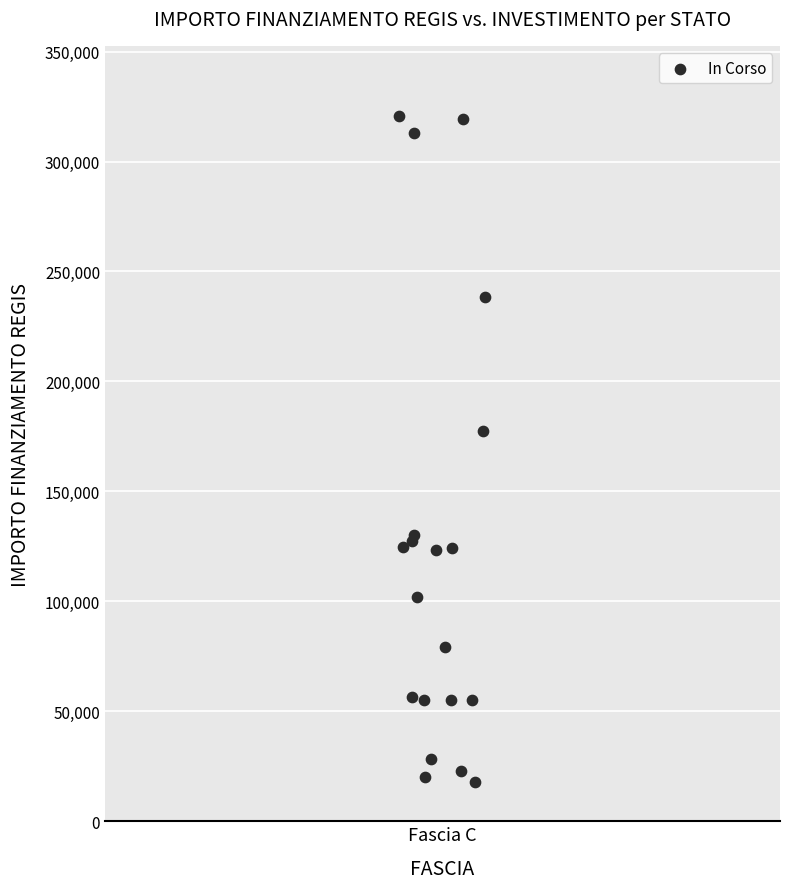

What Y value in the scatter plot is closest to 169172?

177400.0